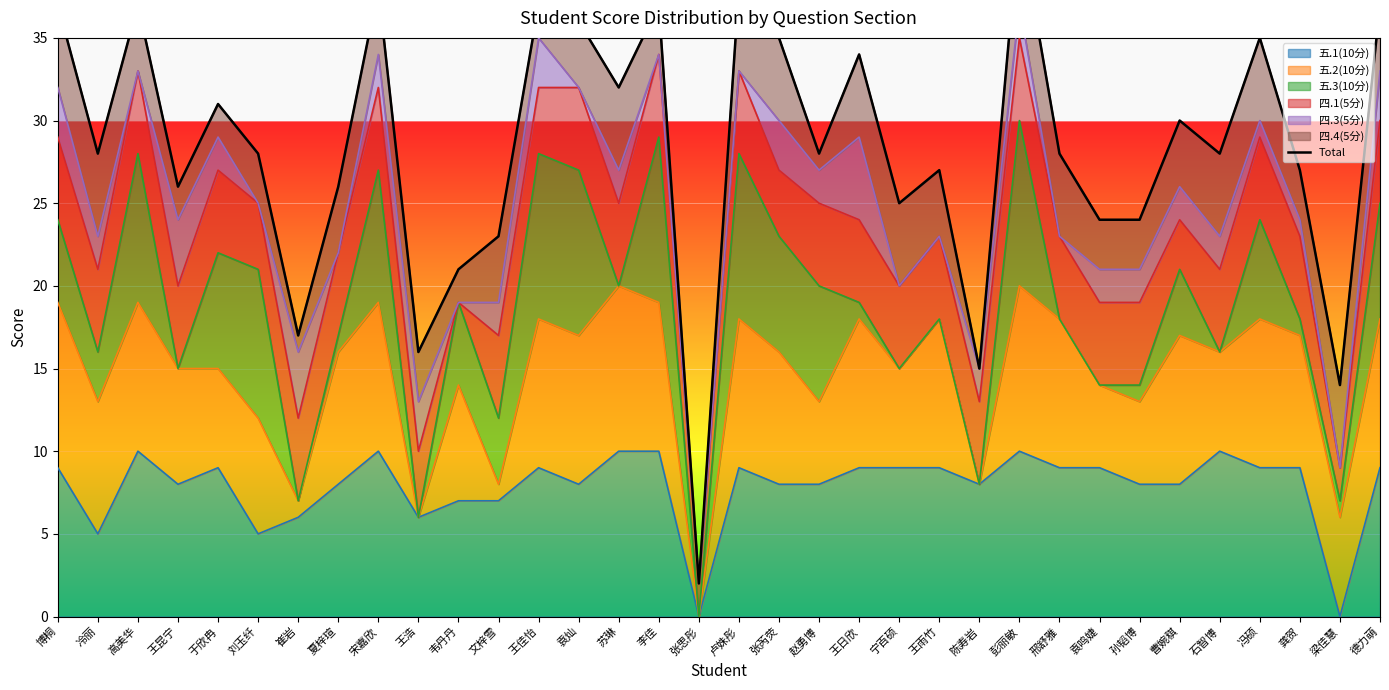

The chart shows a value of 28 at 王浩. True or false?

False